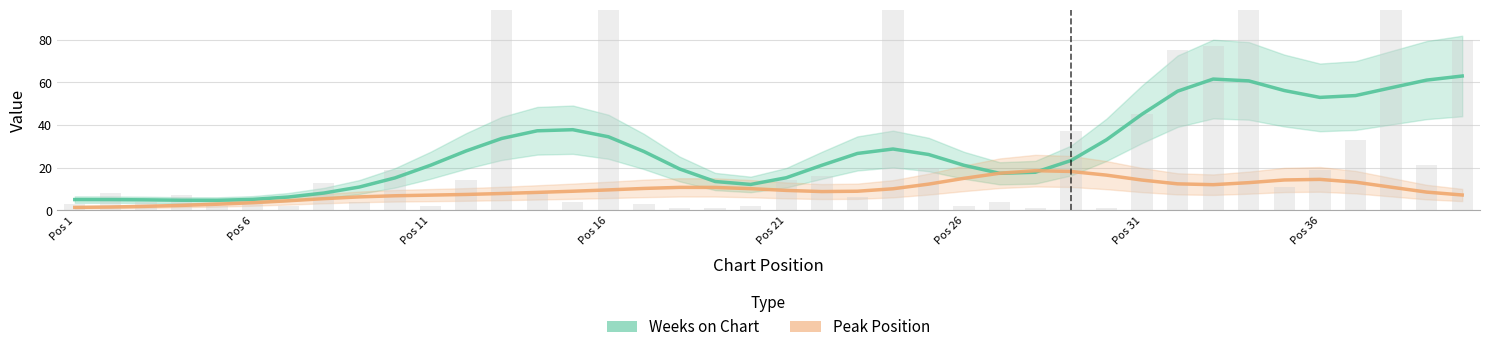

How many data points in Weeks on Chart are less than 26?

20